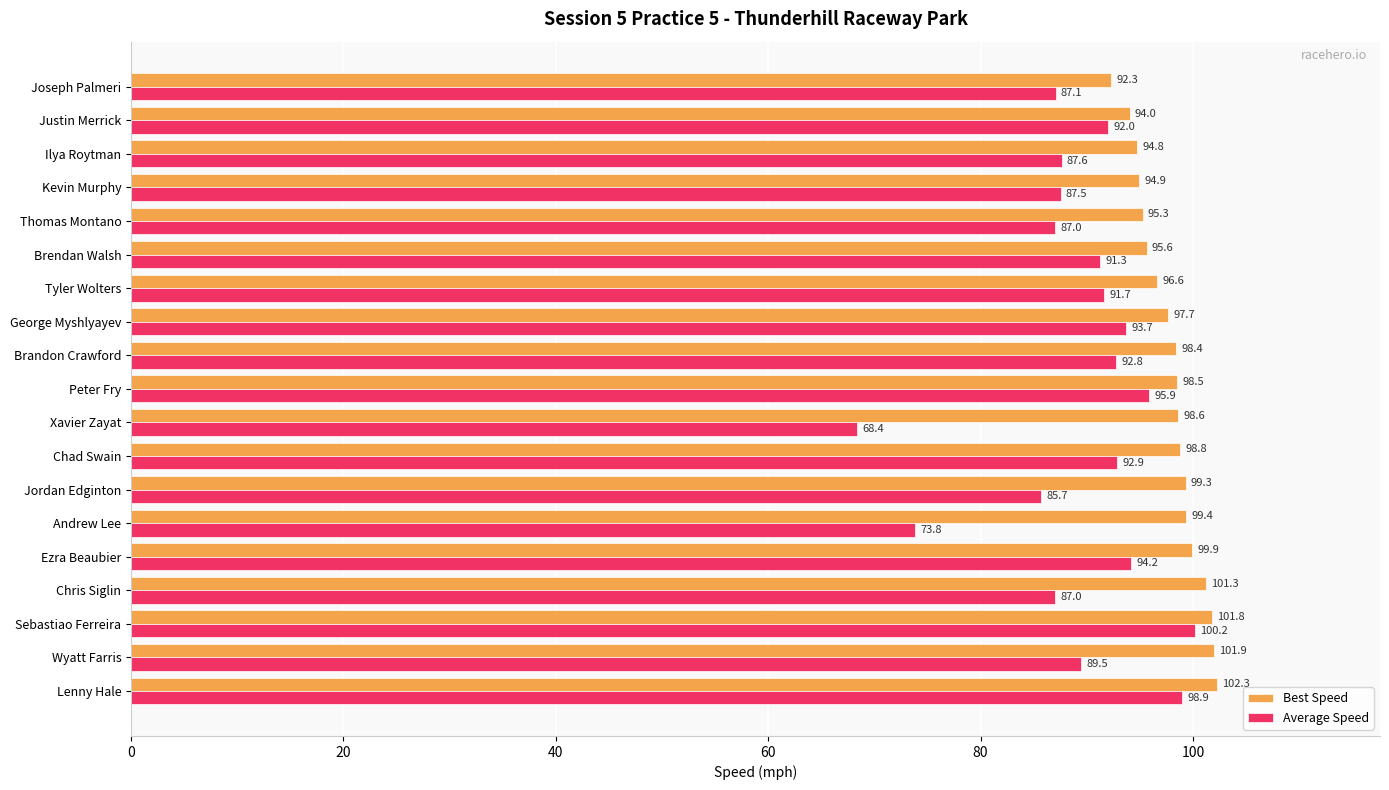

What value does the Best Speed series have at Brendan Walsh?

95.6